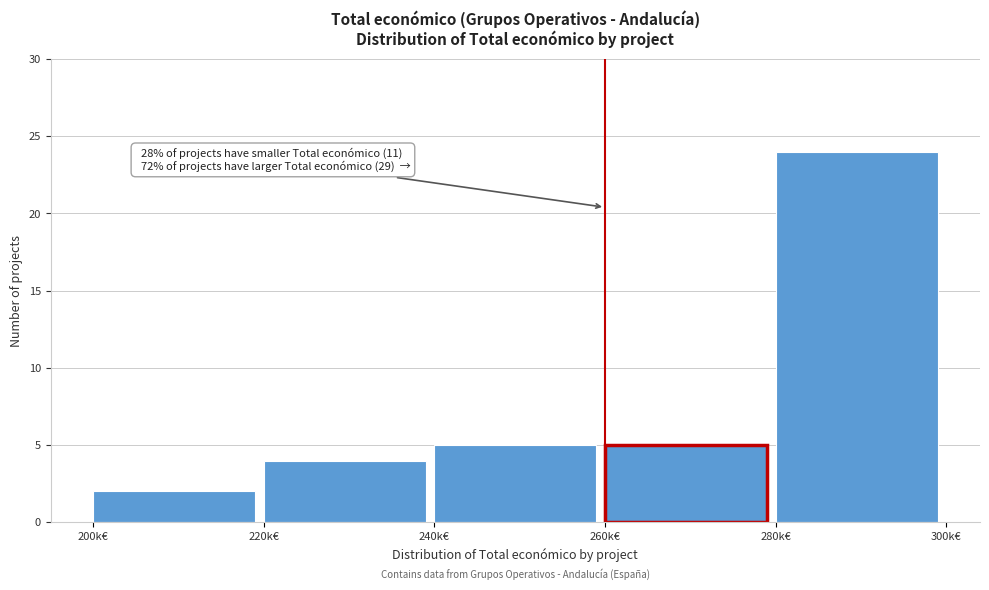

Reading left to right, what are all the values shown in this chart?

2	4	5	5	24